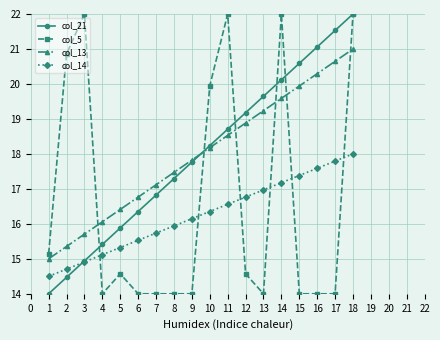

How many data points does each series have?

18